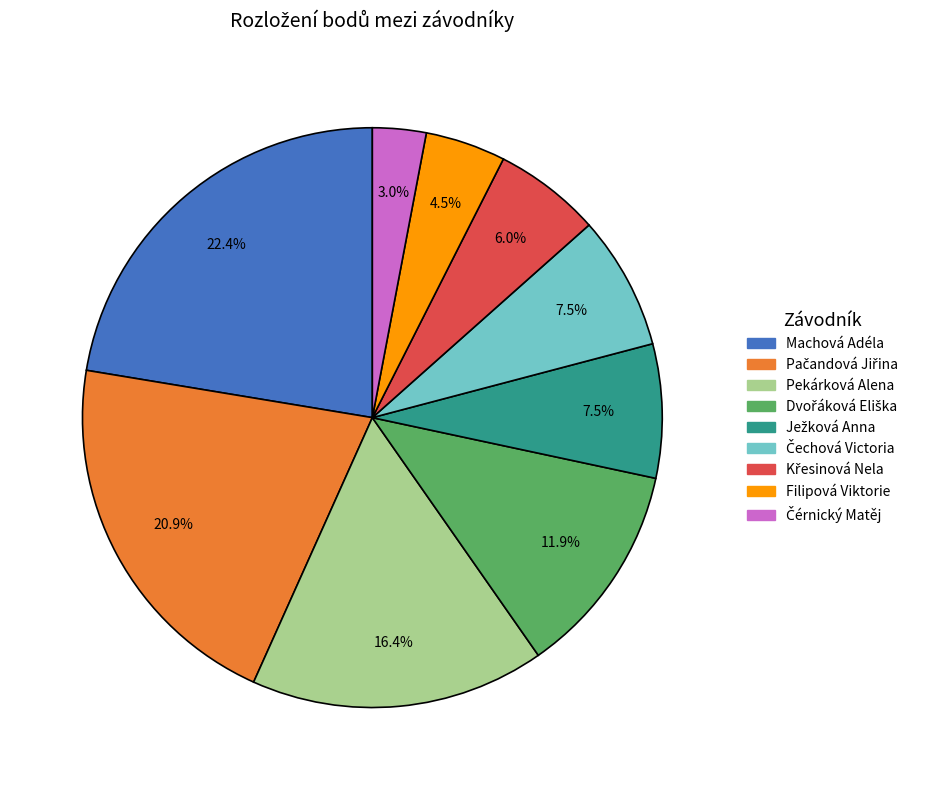

Which slice is the largest?

Machová Adéla